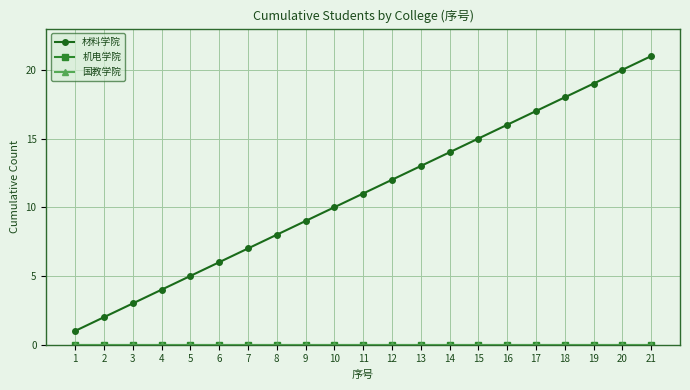

What is the spread (max minus min) of values at 5?

5